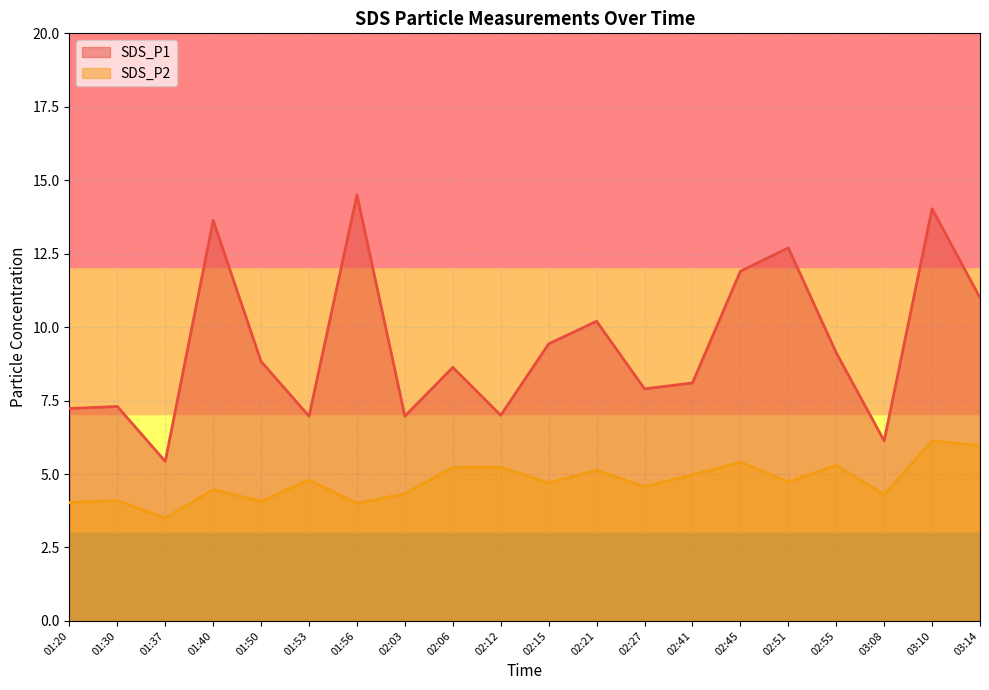

The value of SDS_P1 at 01:50 is 8.8. True or false?

True